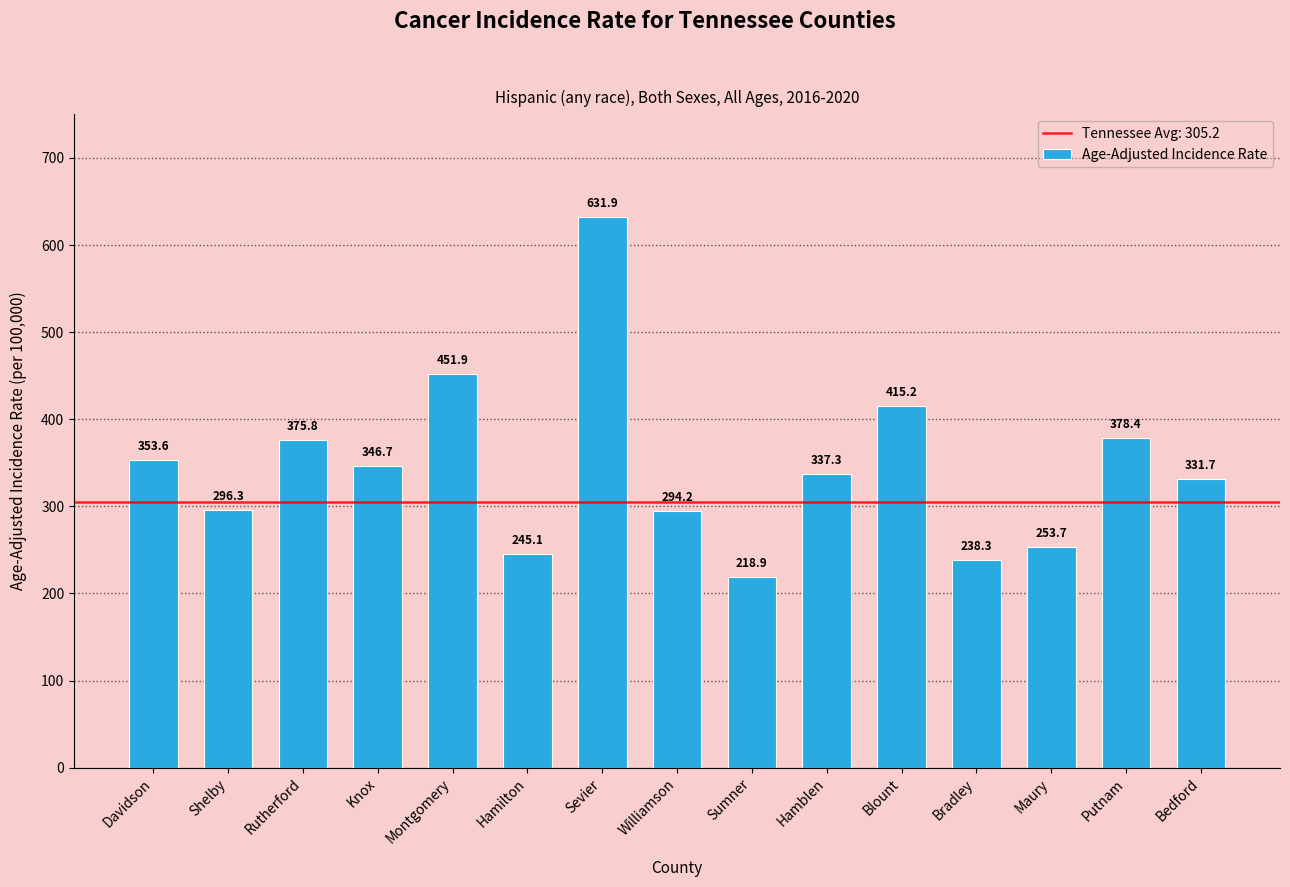

Where is the data nearest to the value 425?

Blount